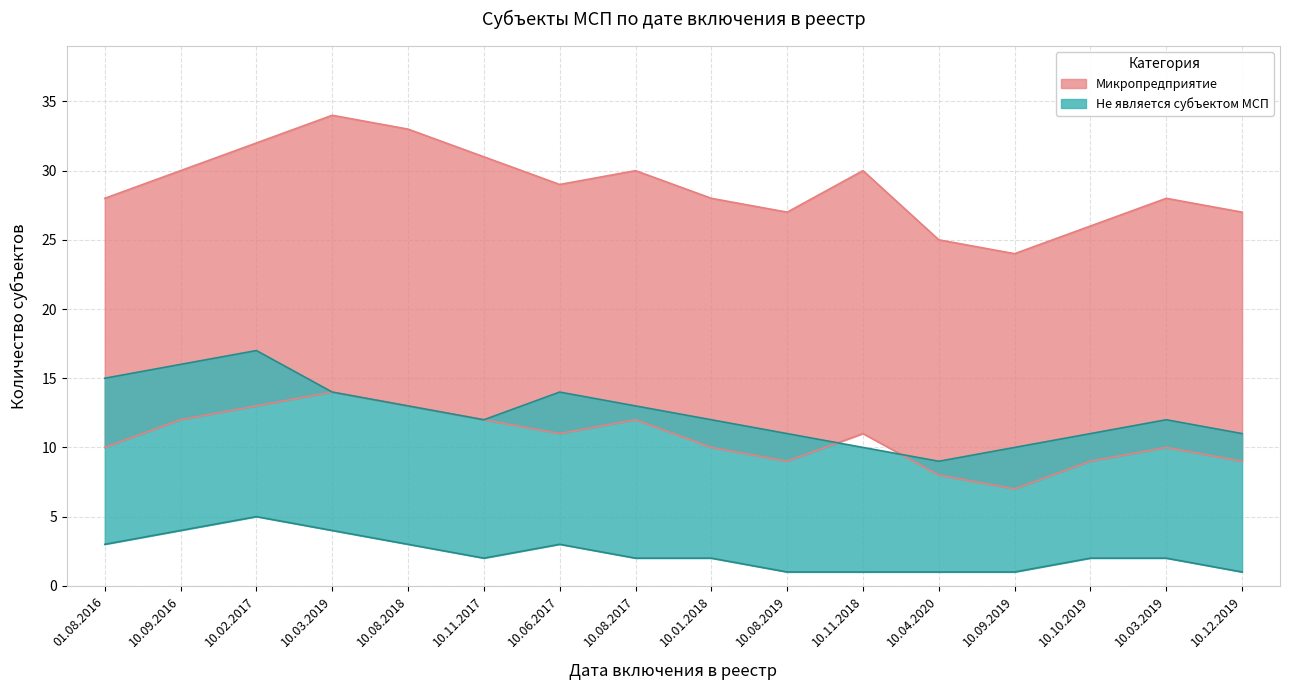

True or false: Не является субъектом МСП (lower) and Не является субъектом МСП (upper) cross at least once.

False